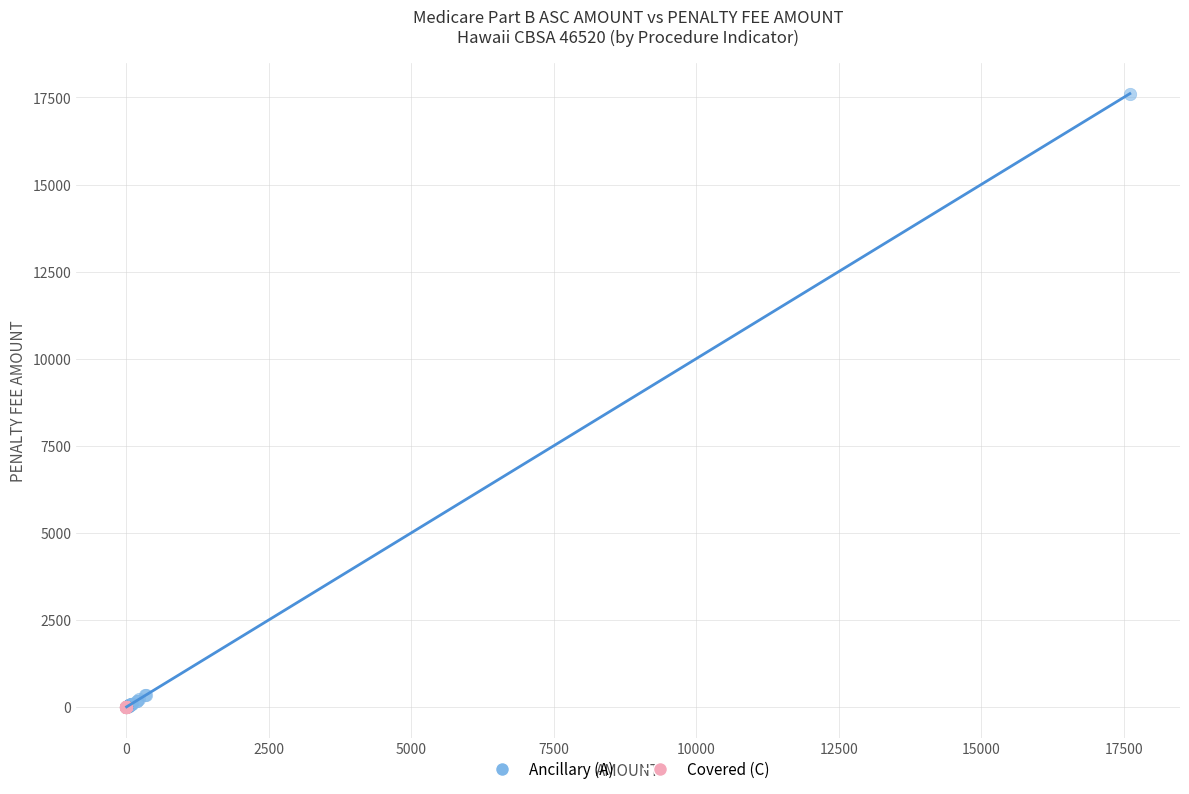

Which series reaches the maximum Y coordinate?

Ancillary (A)